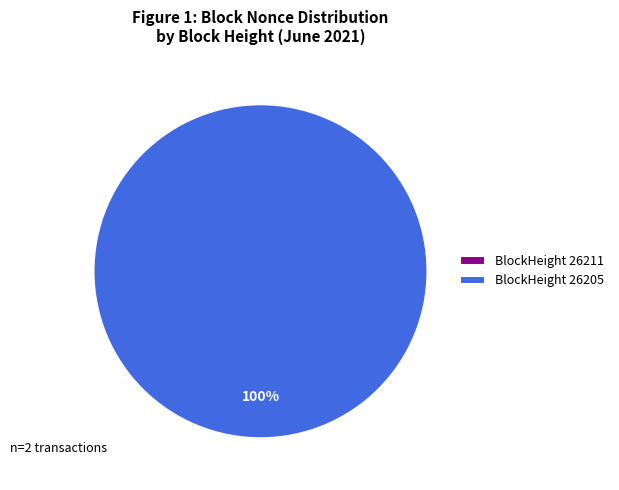

Rank the categories by value from highest to lowest.

26205, 26211